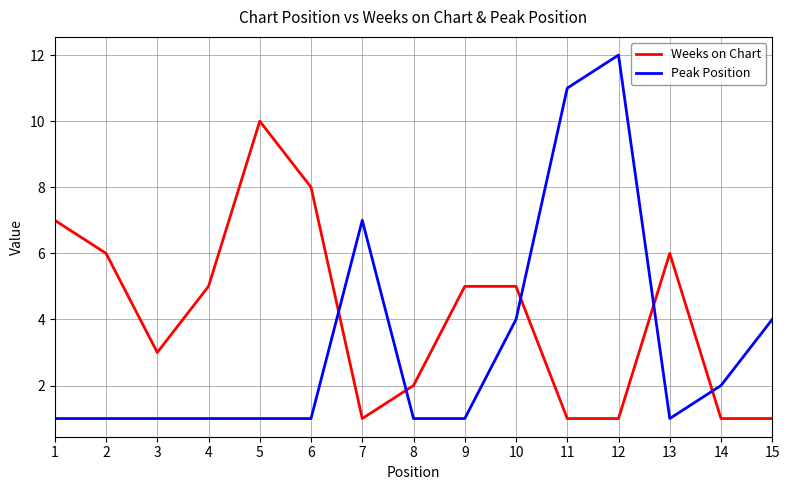

Count the number of data series in this chart.

2